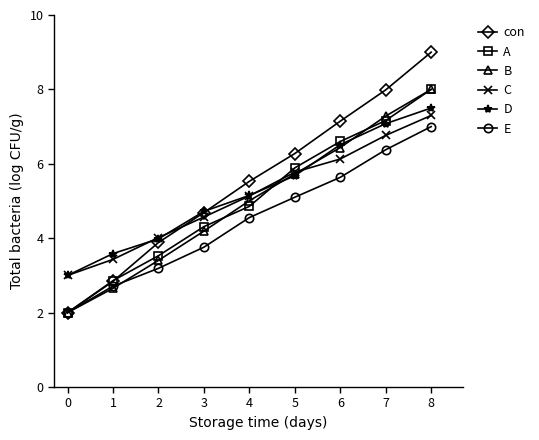

What is the spread (max minus min) of values at 5?

1.2